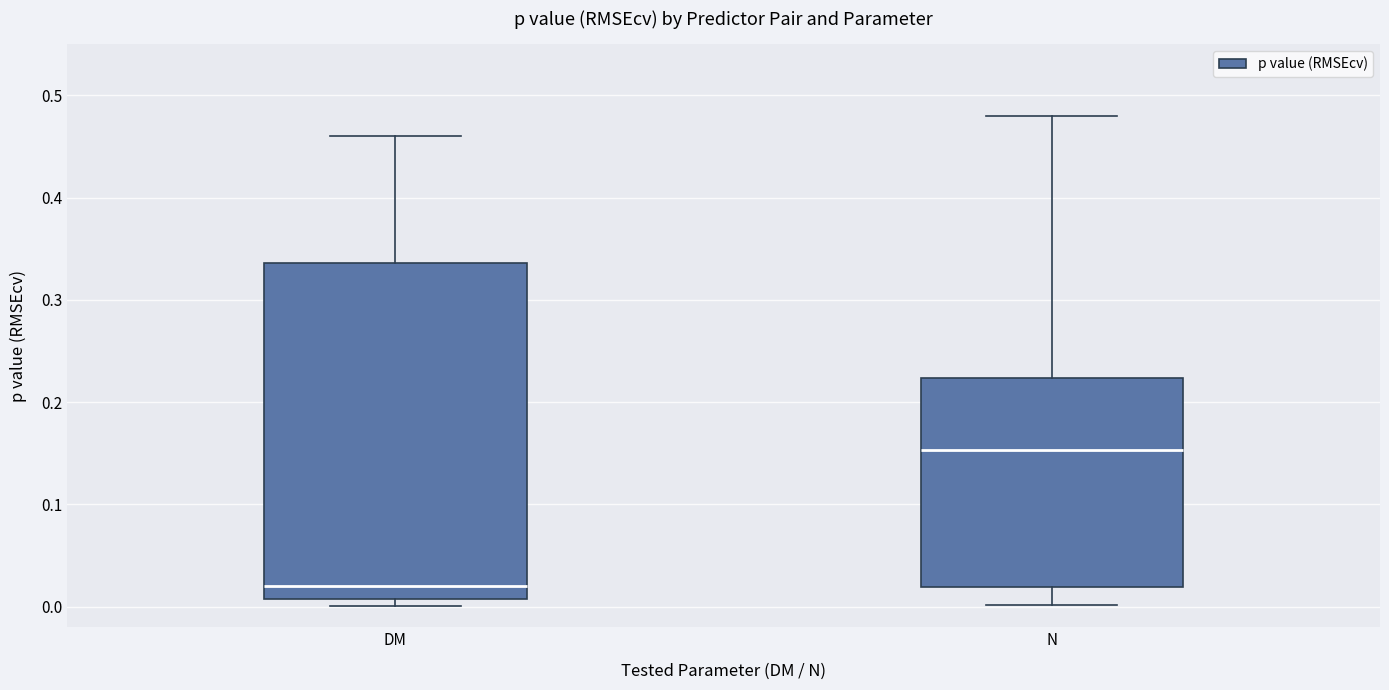

Which box has the highest median line?

N